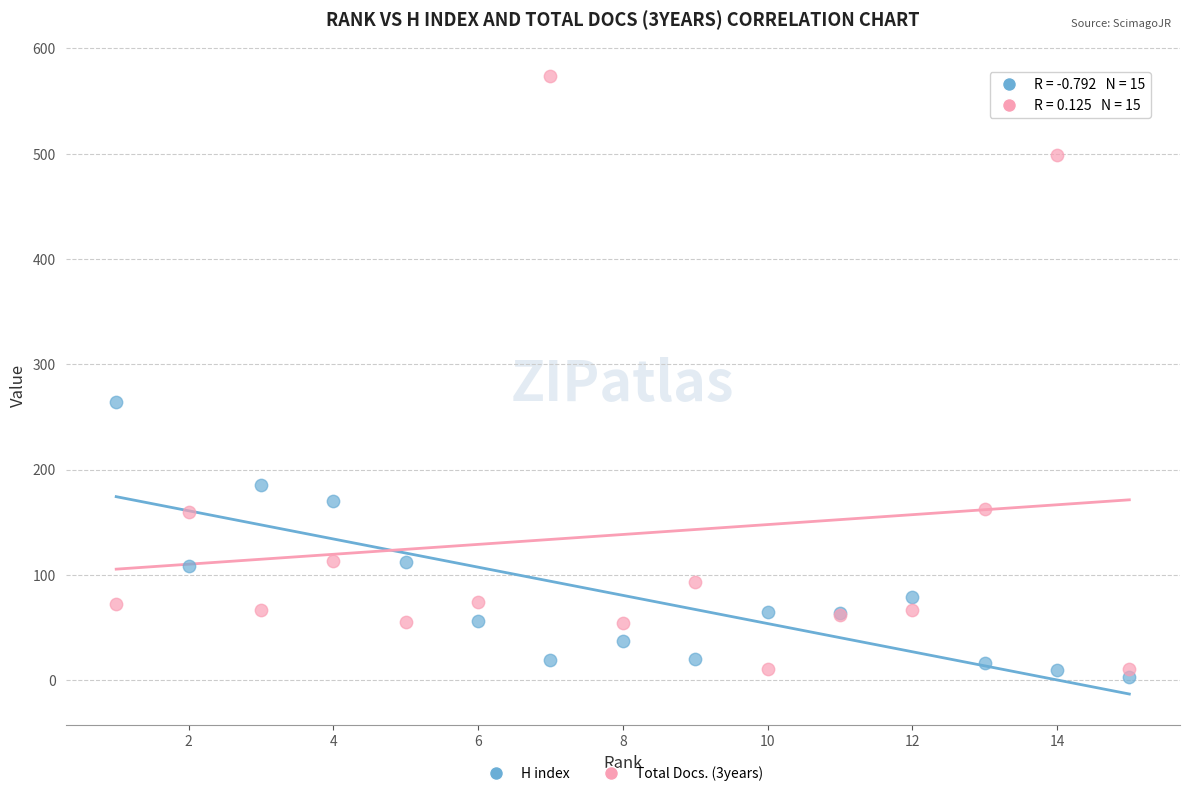

Which series contains the highest Y value?

Total Docs. (3years)